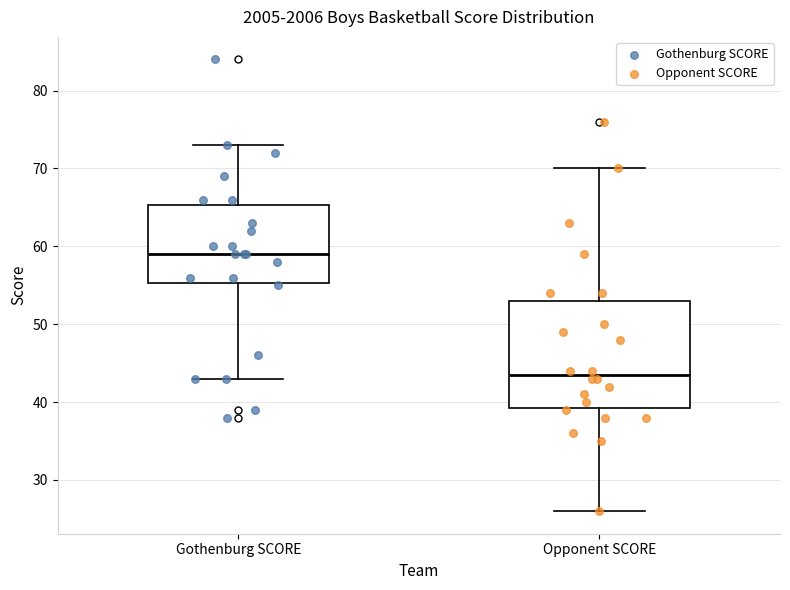

Which box has the lowest median line?

Opponent SCORE